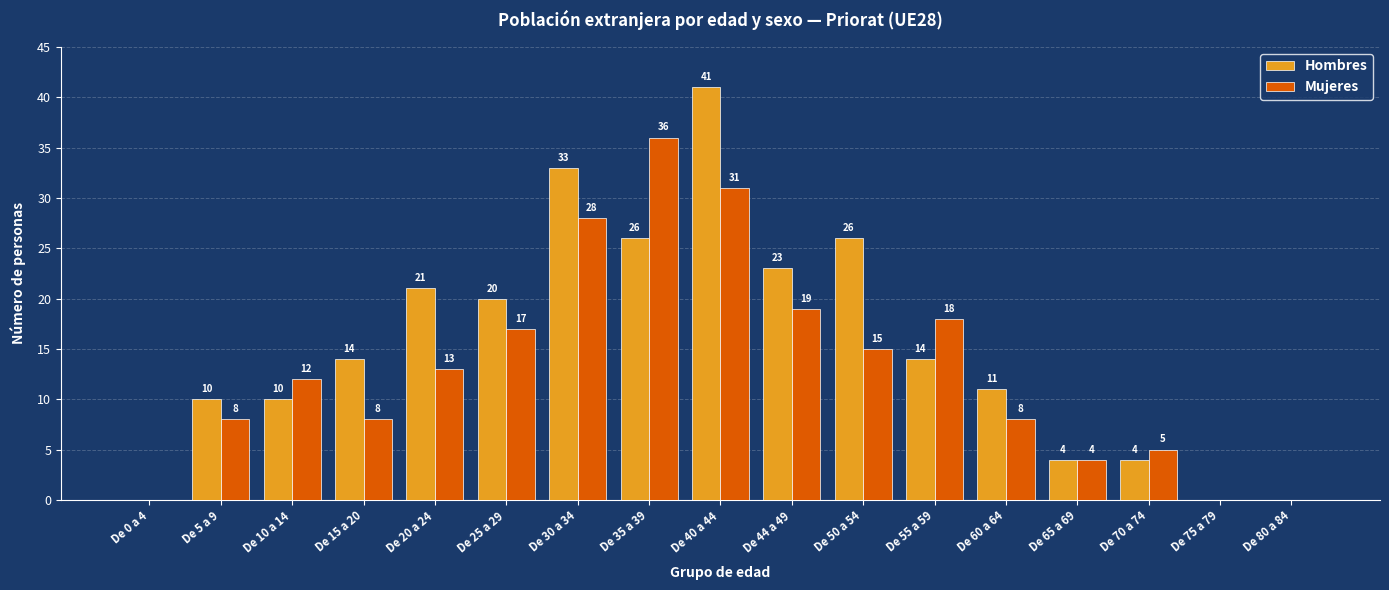

Which series has the widest spread of values?

Hombres